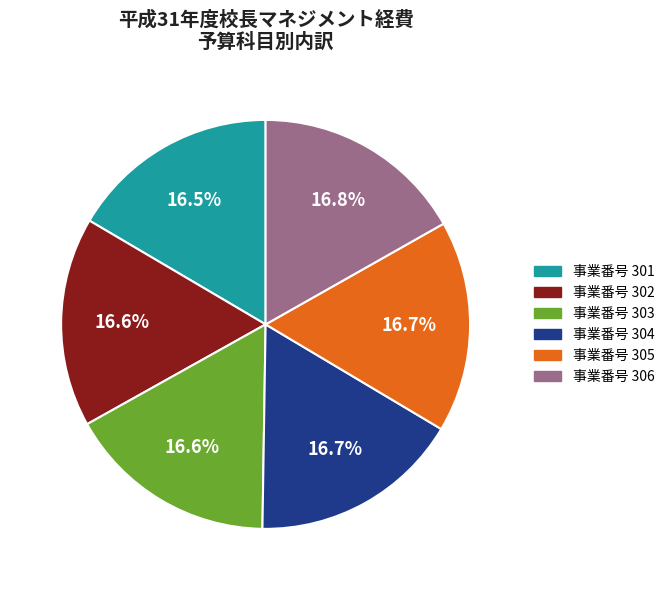

Does any single category account for the majority?

No